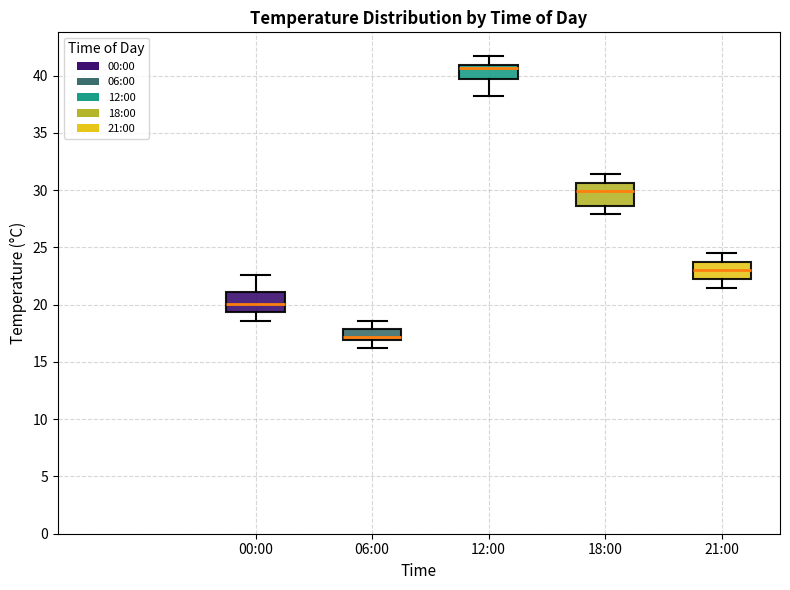

Where is the upper edge of the box for 12:00 on the y-axis? The values are not printed on the chart, so give them approximately, as read against the axis.

41.0